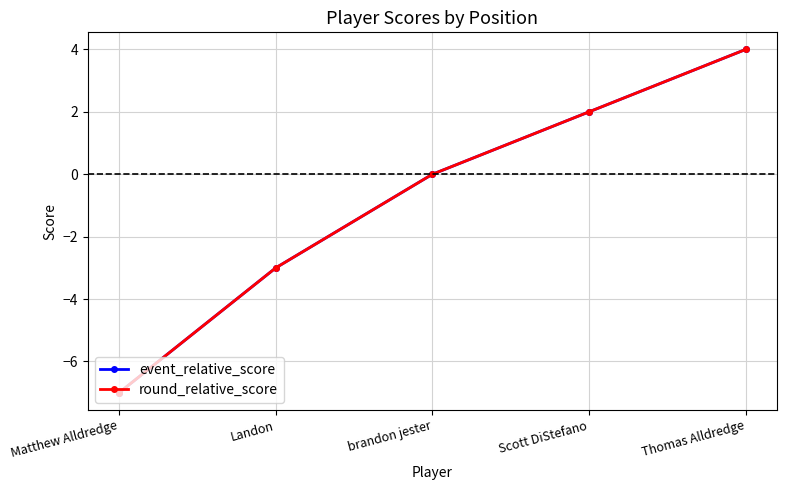

Does the chart display data point markers on the line(s)?

Yes